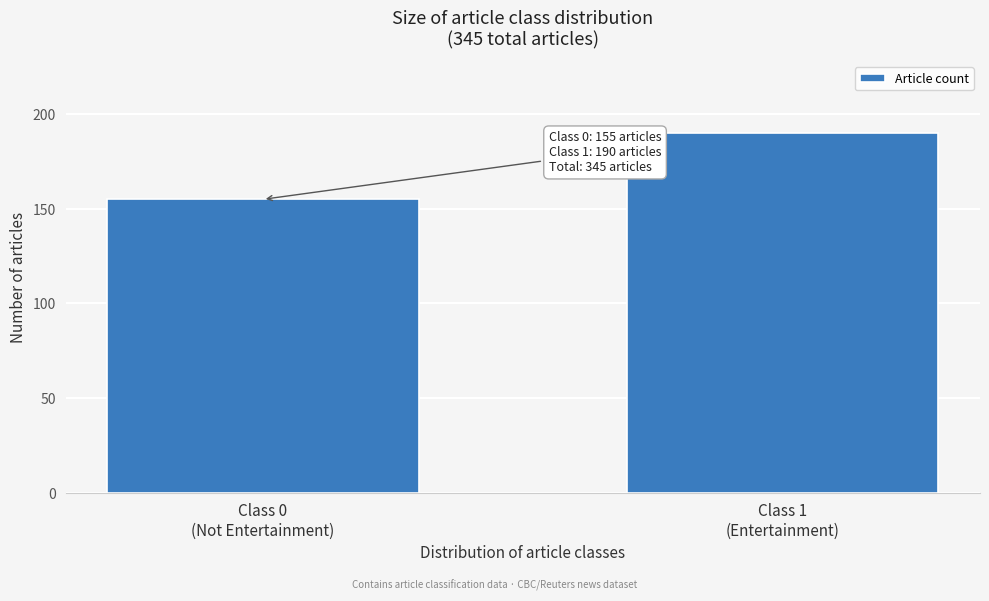

Reading left to right, what are all the values shown in this chart?

155	190